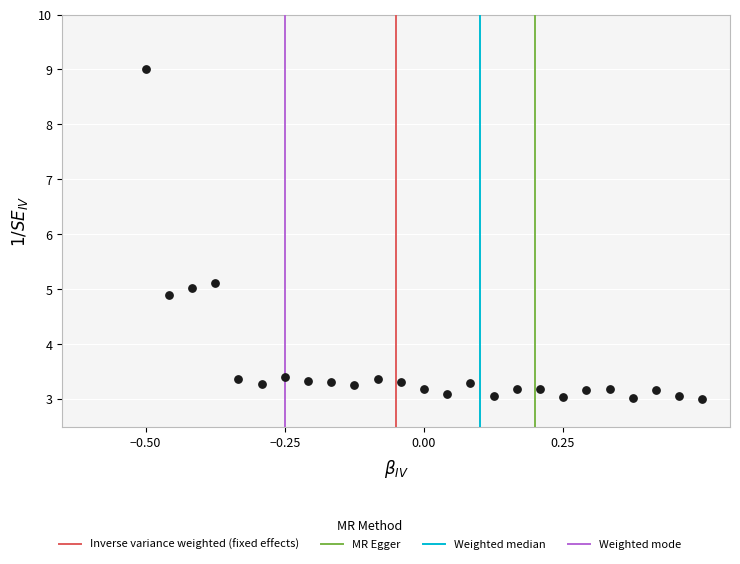

What is the range of X values (max minus min)?

1.0